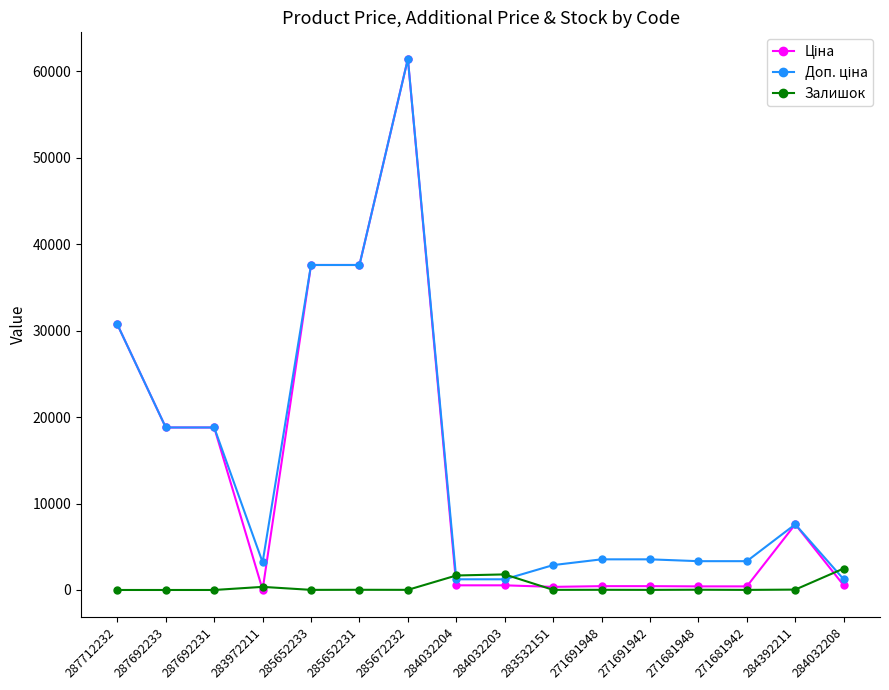

At which category is the sum across all series the highest?

285672232